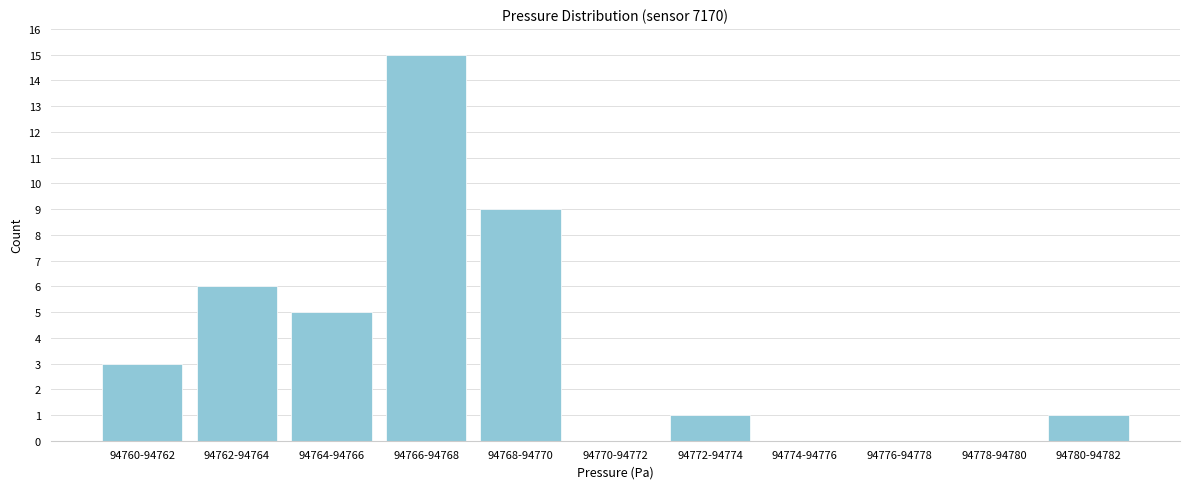

Reading left to right, list all the values displayed in this chart.

94760-94762=3	94762-94764=6	94764-94766=5	94766-94768=15	94768-94770=9	94770-94772=0	94772-94774=1	94774-94776=0	94776-94778=0	94778-94780=0	94780-94782=1